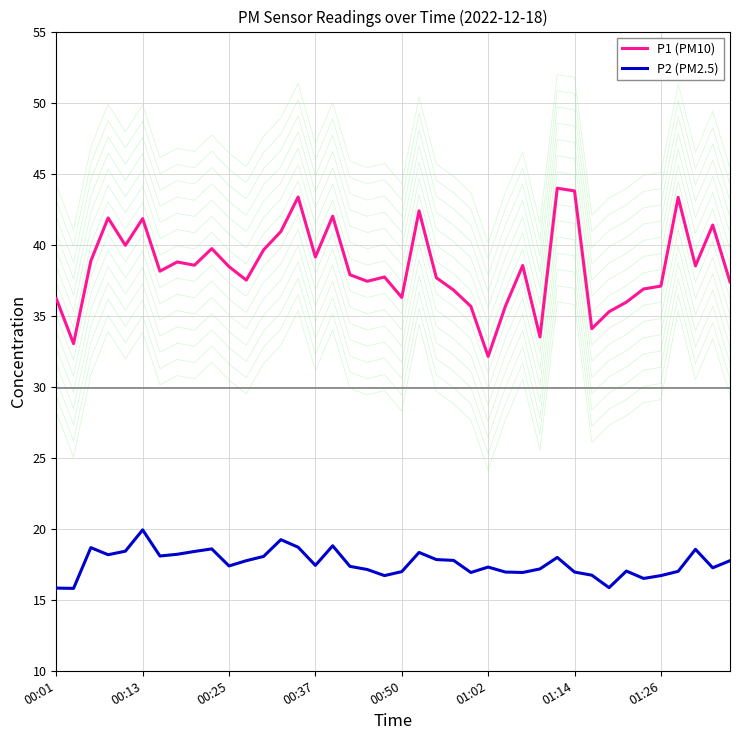

True or false: P2 and P1 intersect in this chart.

False